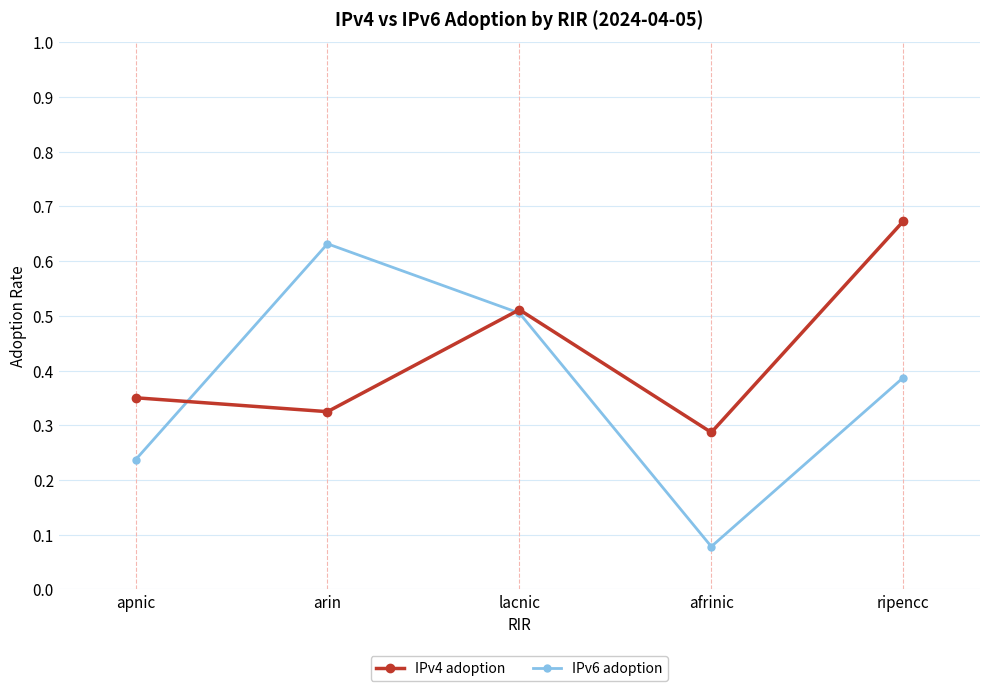

What are all the series names shown in the legend?

IPv4 adoption, IPv6 adoption